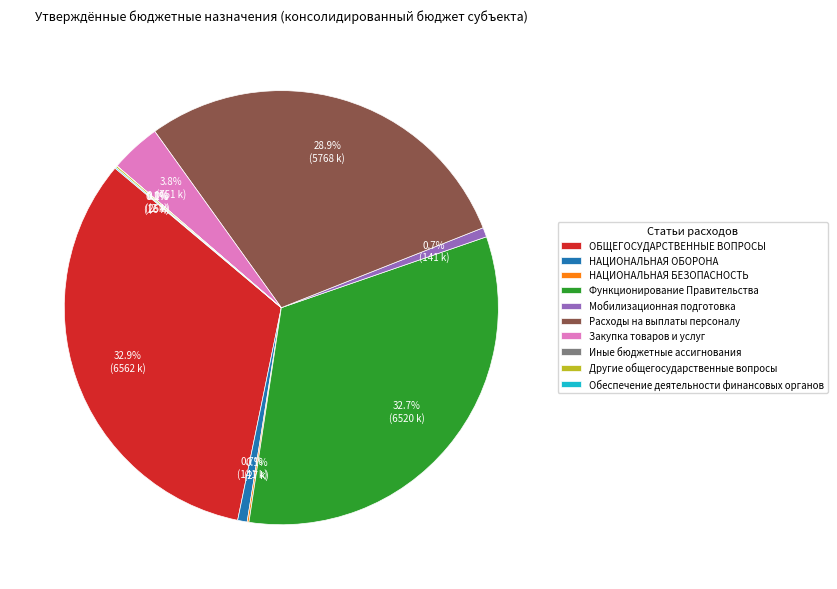

Does Закупка товаров и услуг account for over 50% of the chart?

No